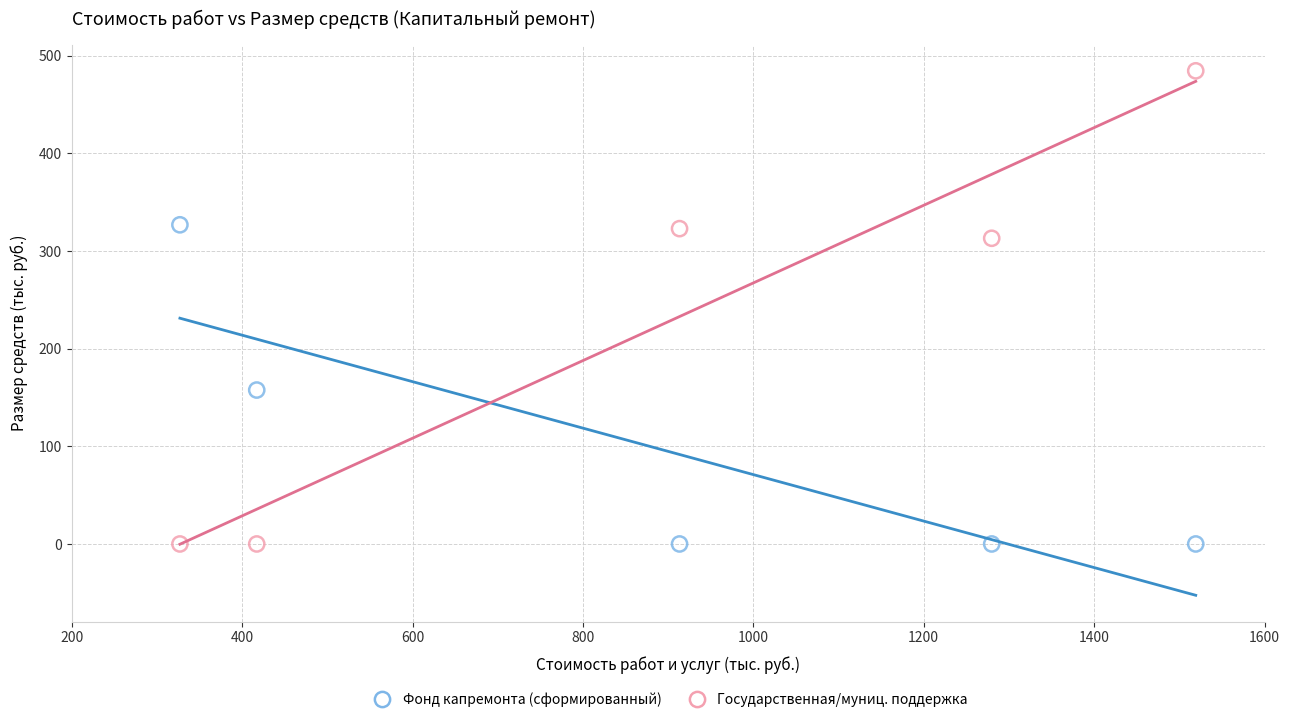

What are all the series names shown in the legend?

Фонд капремонта (сформированный), Государственная/муниц. поддержка